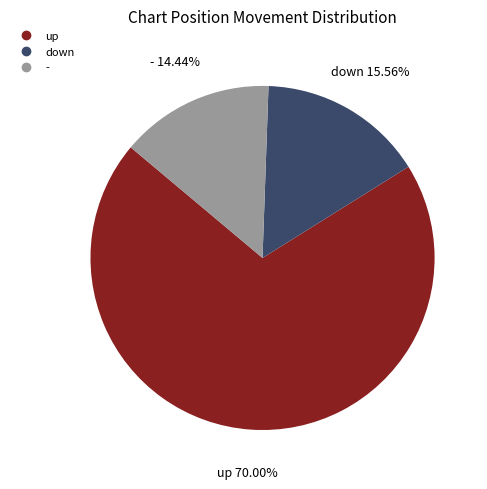

Do - and down together represent more than half of the pie?

No